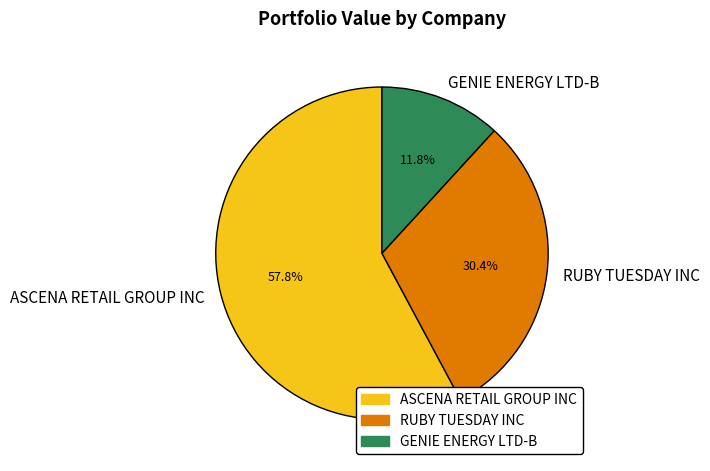

Rank the categories by value from highest to lowest.

ASCENA RETAIL GROUP INC, RUBY TUESDAY INC, GENIE ENERGY LTD-B